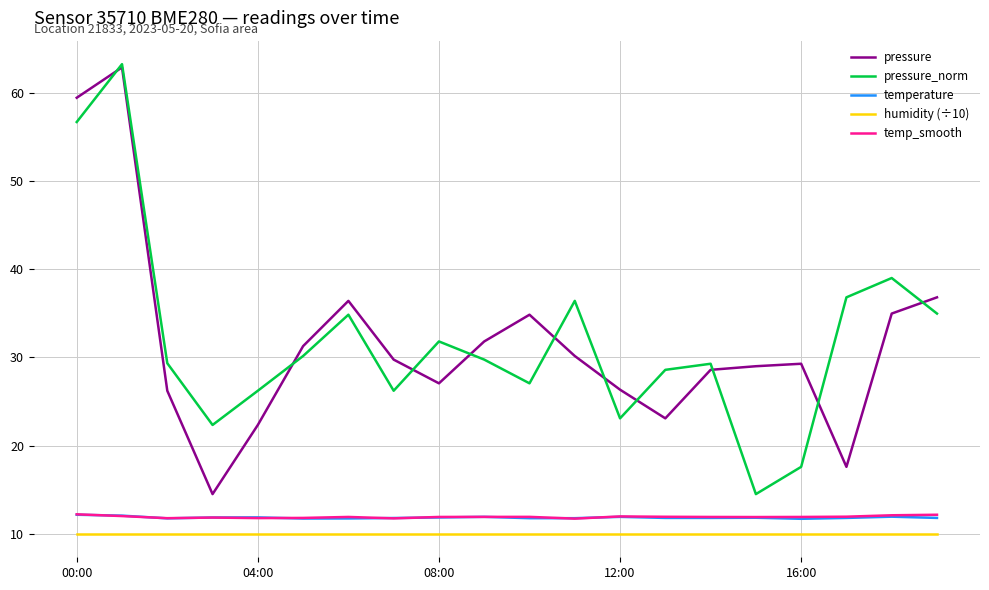

True or false: pressure and temperature cross at least once.

False